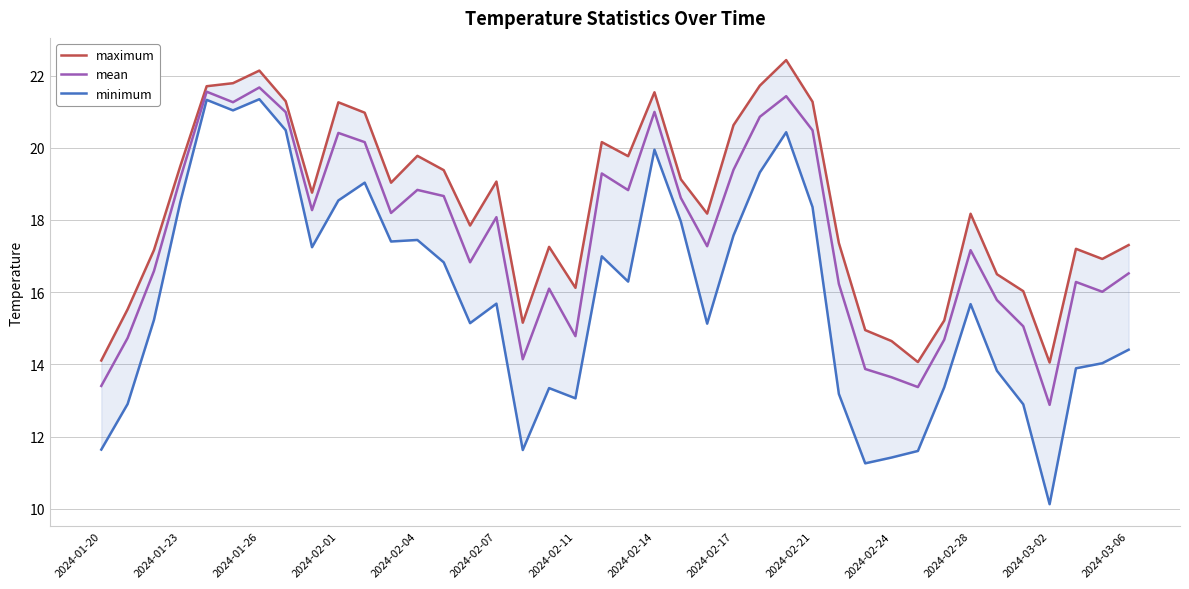

The value of mean at 2024-02-04 is 32.6. True or false?

False